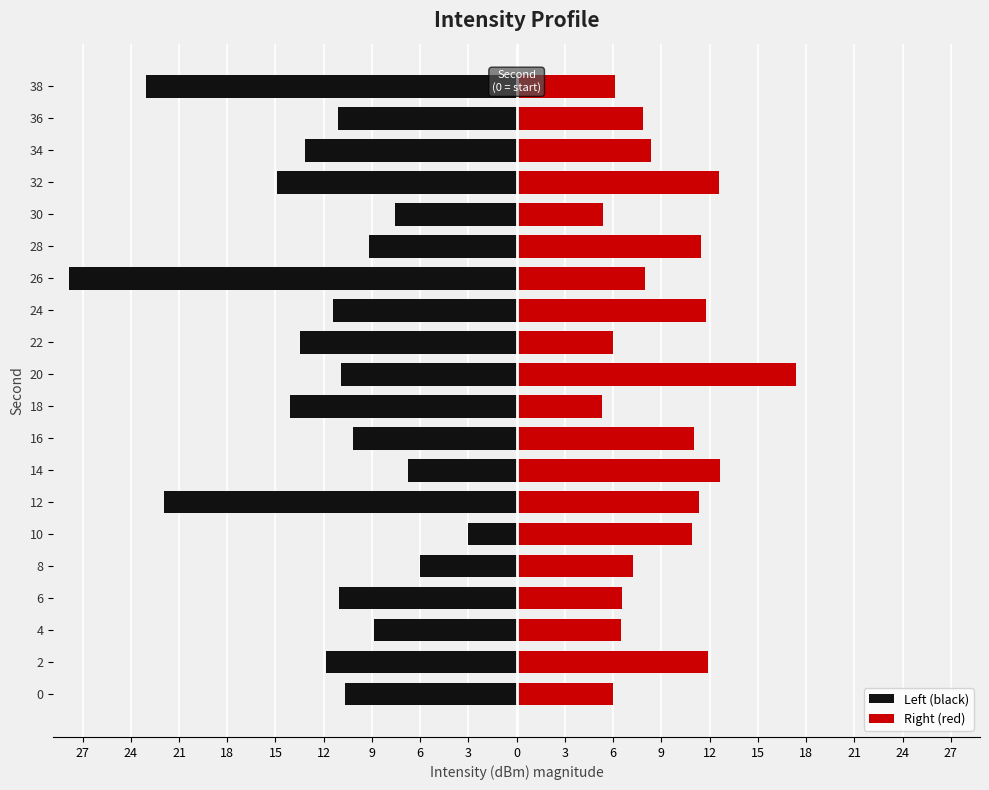

Are the bars horizontal?

Yes